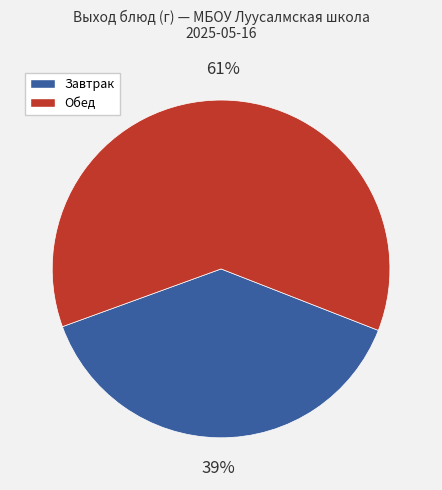

How many segments does this pie chart have?

2